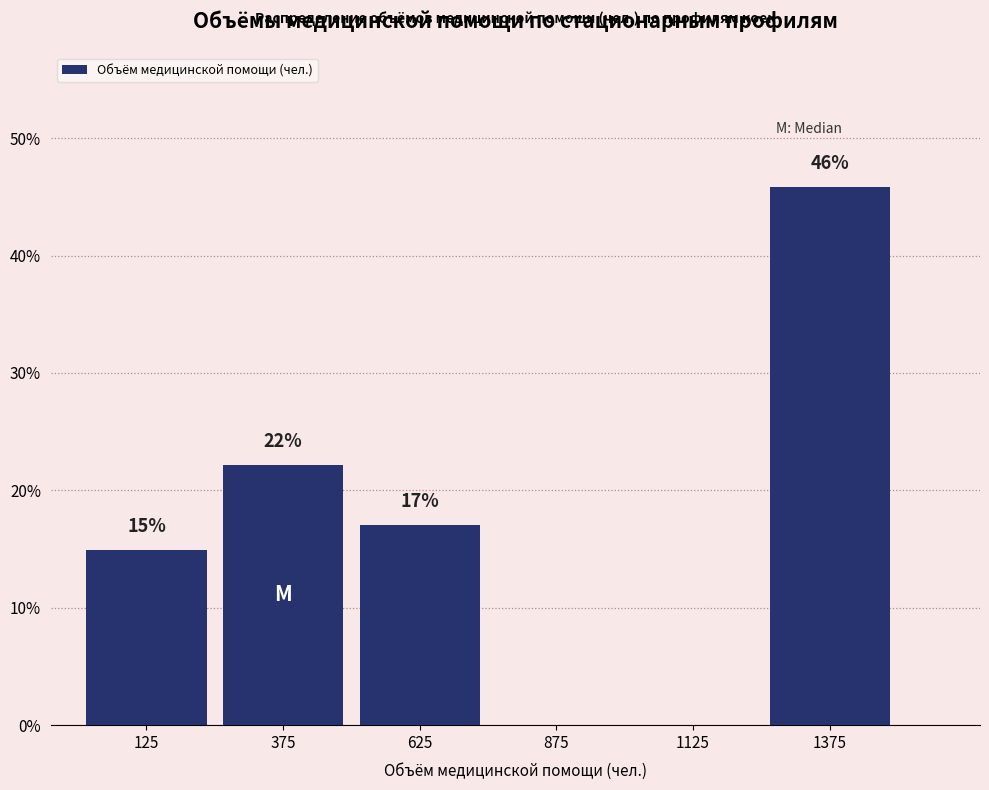

What value does the data have at 125?

14.9